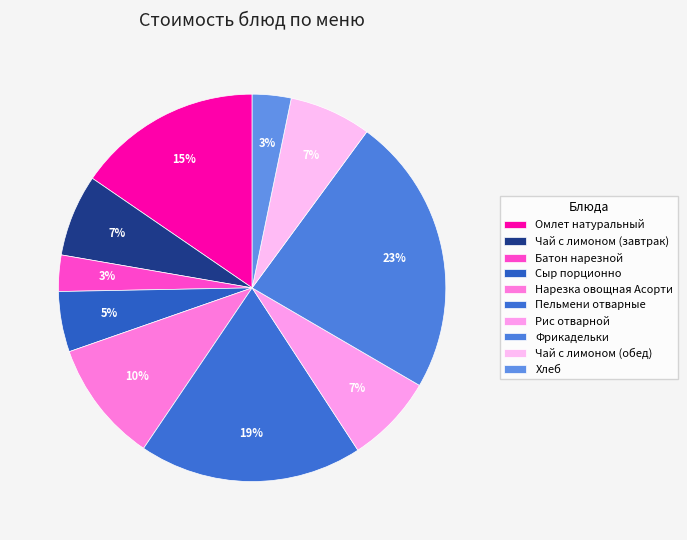

What percentage is the Фрикадельки slice, to the nearest percent?

23%